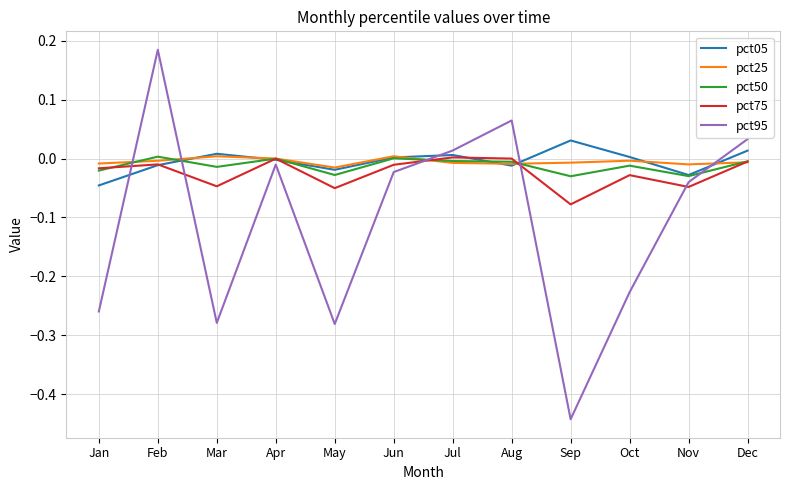

Is it true that pct50 equals 0.0 at Jun?

True